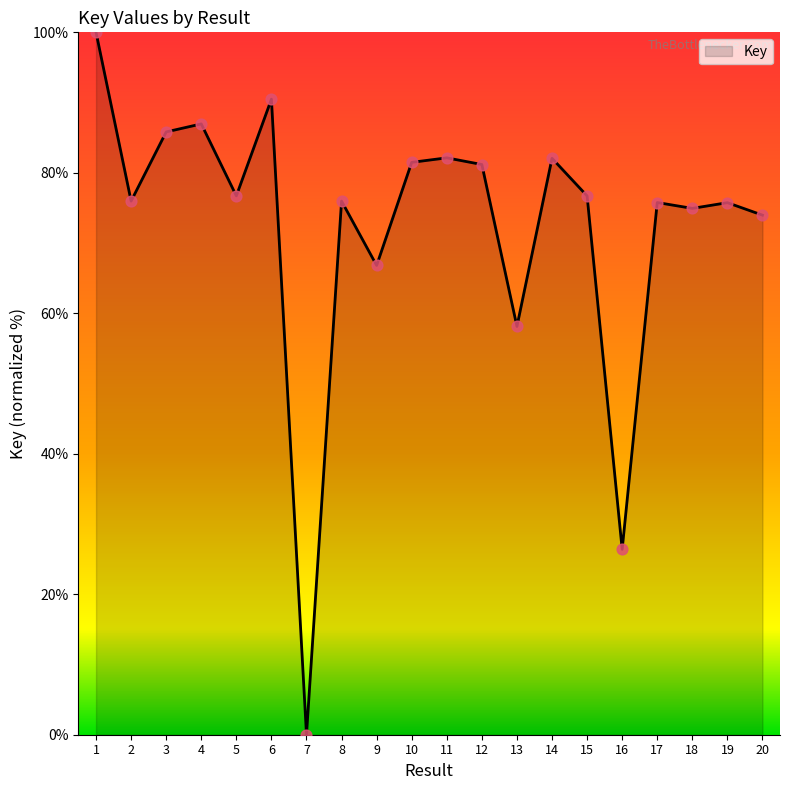

What is the change in value from 2 to 13?

-17.9